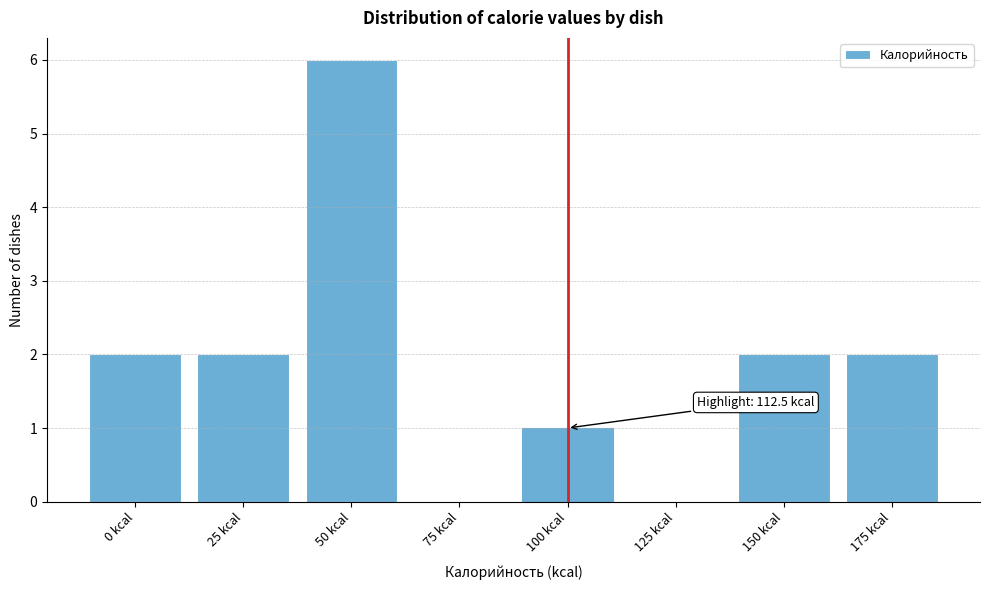

Reading left to right, transcribe all the data shown in this chart.

0 kcal=2	25 kcal=2	50 kcal=6	75 kcal=0	100 kcal=1	125 kcal=0	150 kcal=2	175 kcal=2